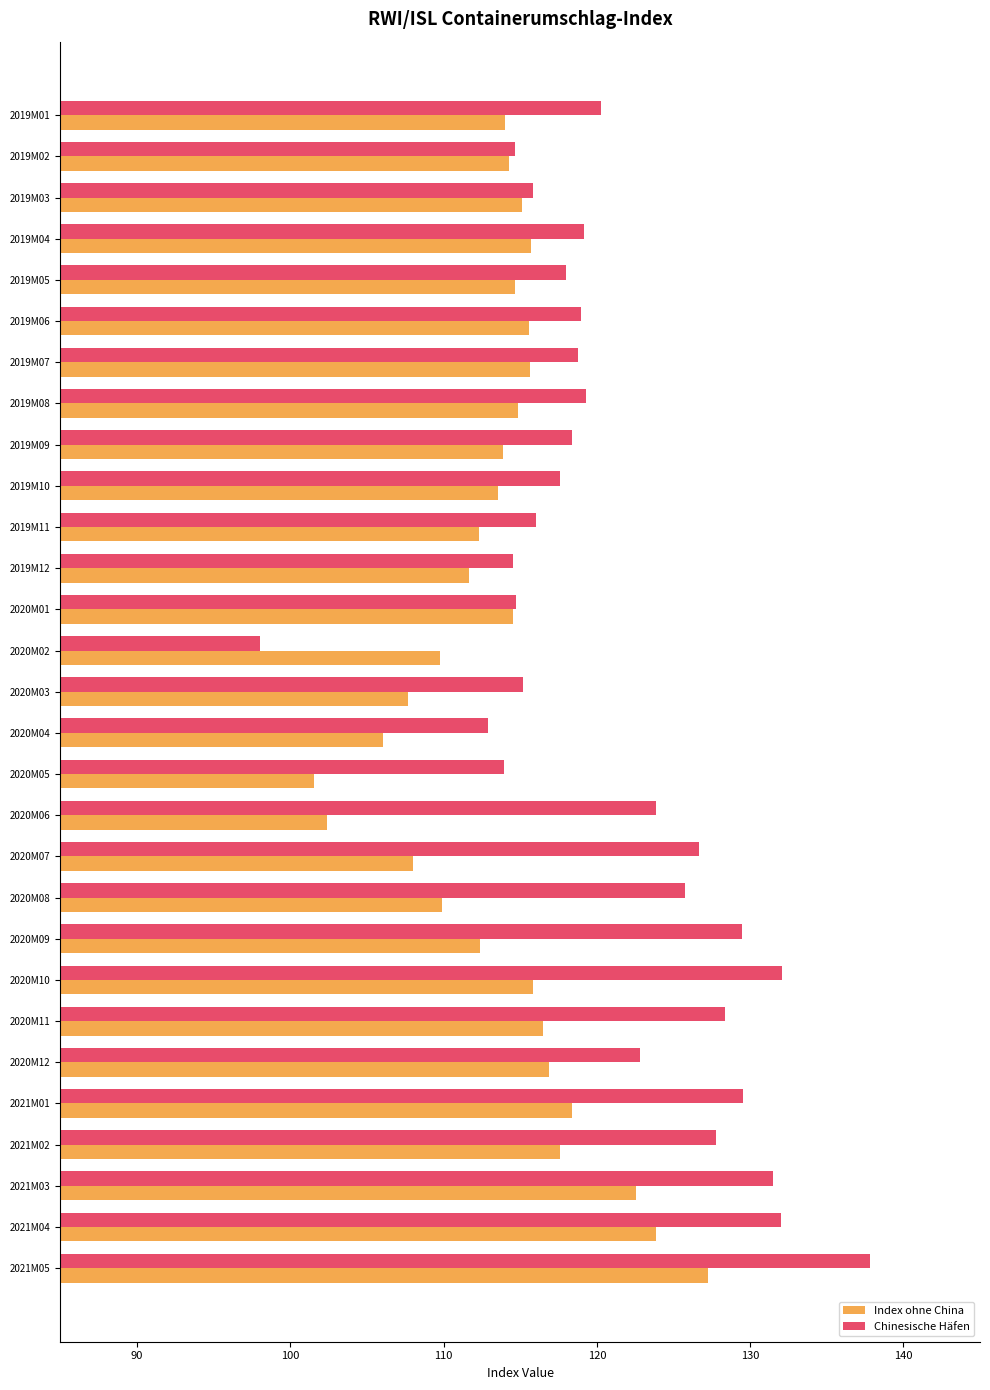

What is the difference between the Chinesische Häfen values at 2020M06 and 2020M08?

1.9